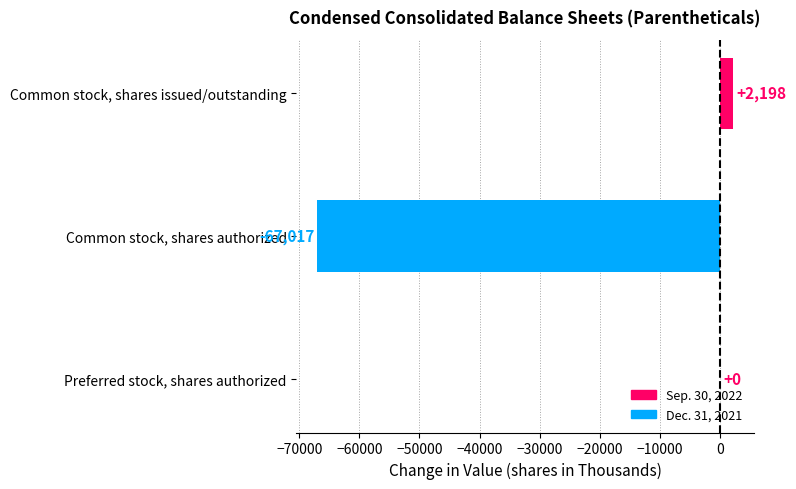

True or false: the data shows 46678 at Preferred stock, shares authorized.

False